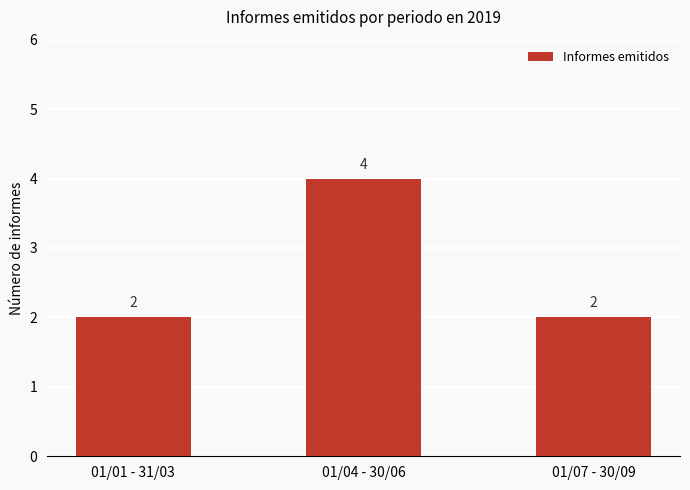

What is the label of the 3rd bar from the right?

01/01 - 31/03